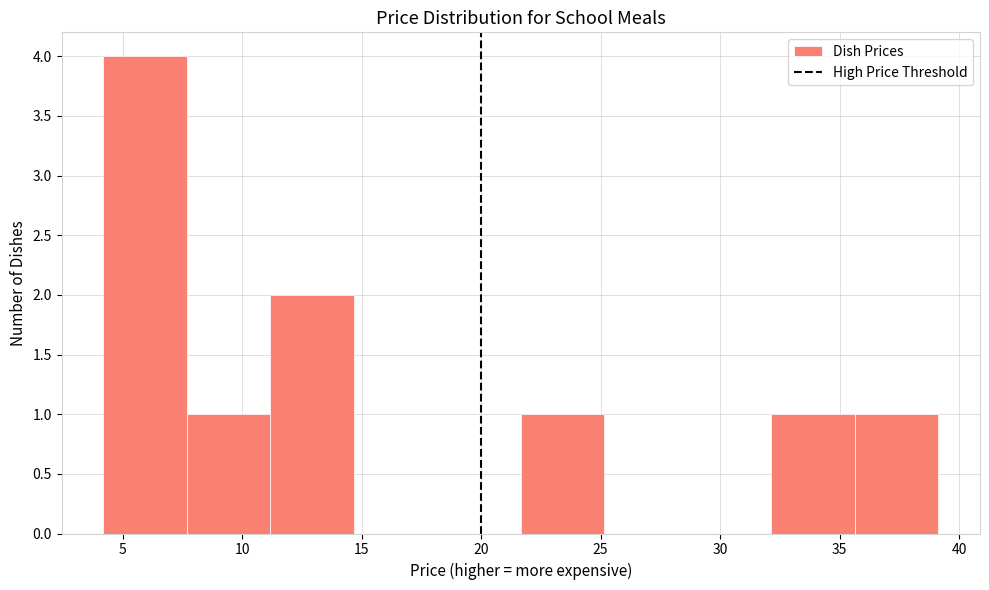

Over which range of the x-axis is the bar tallest?

4.0 to 7.5